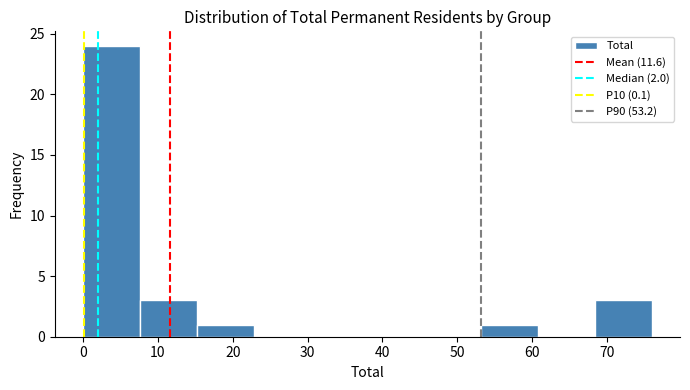

Over which range of the x-axis is the bar tallest?

0.0 to 7.6